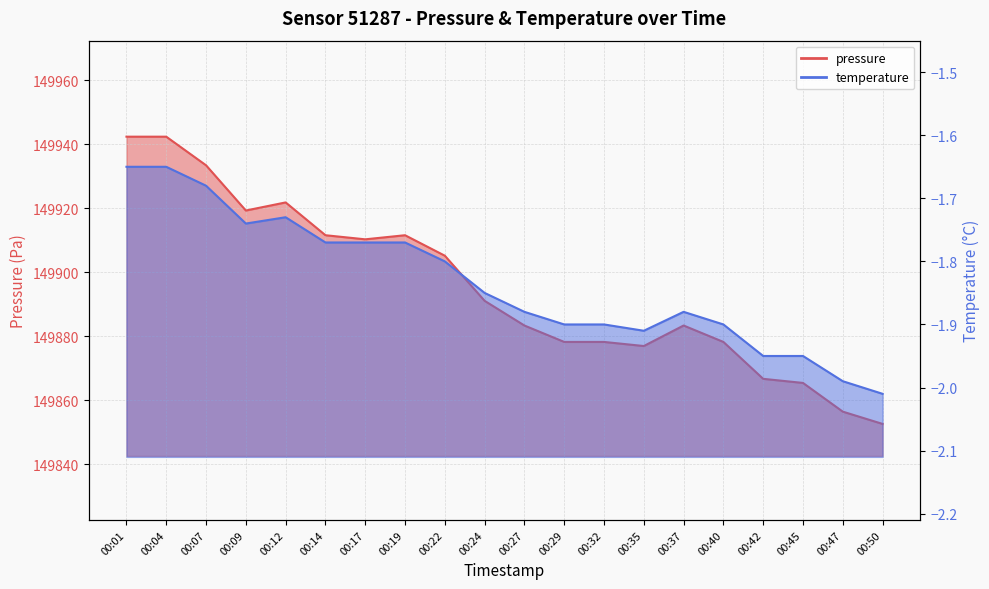

True or false: pressure and temperature intersect in this chart.

False